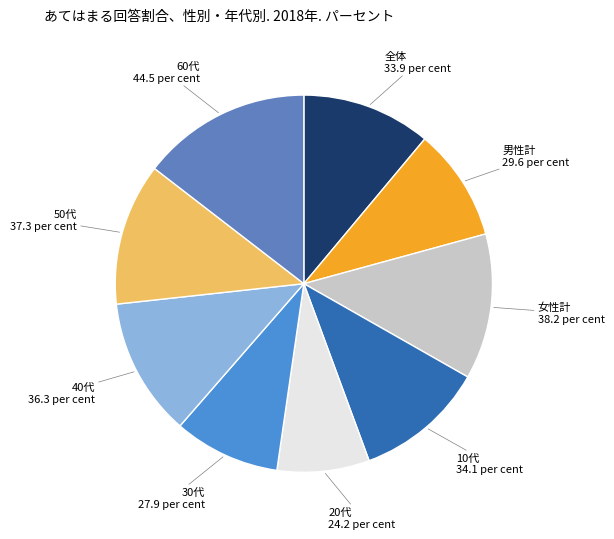

To the nearest percent, what is the average slice percentage?

11%